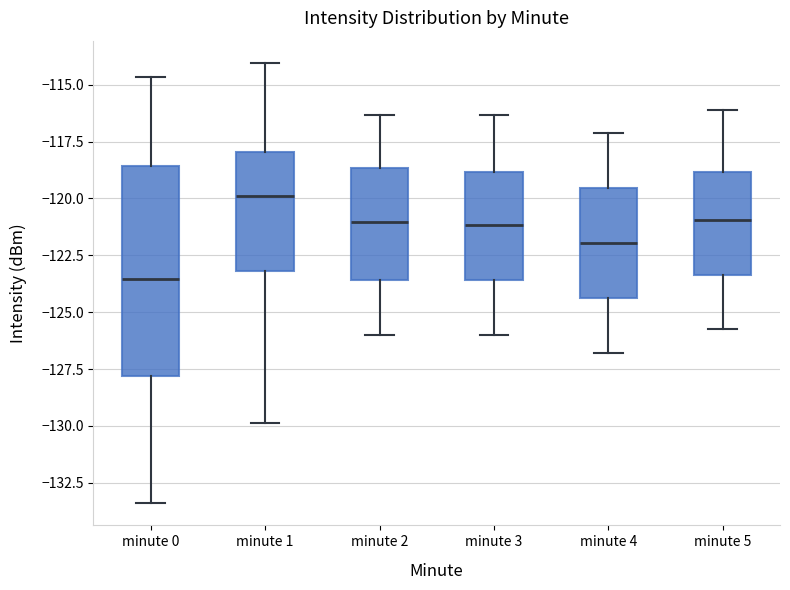

Comparing the boxes themselves (not the whiskers), which one is the tallest?

minute 0